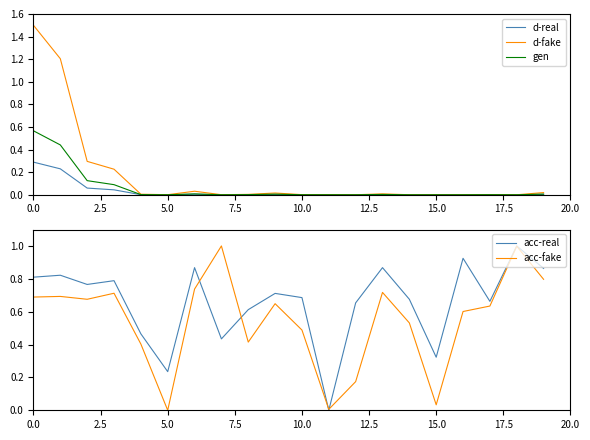

What is the maximum value for acc-fake?

1.0